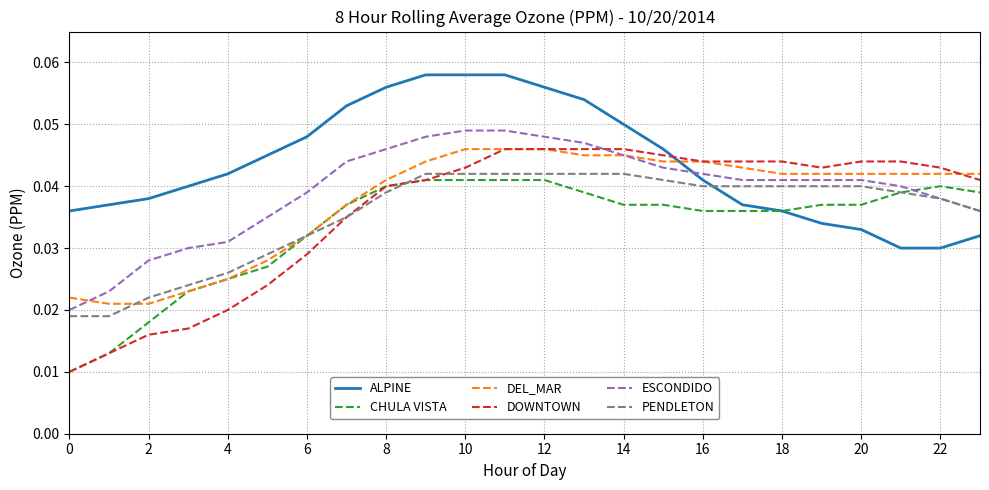

Which series has the largest total across all categories?

ALPINE